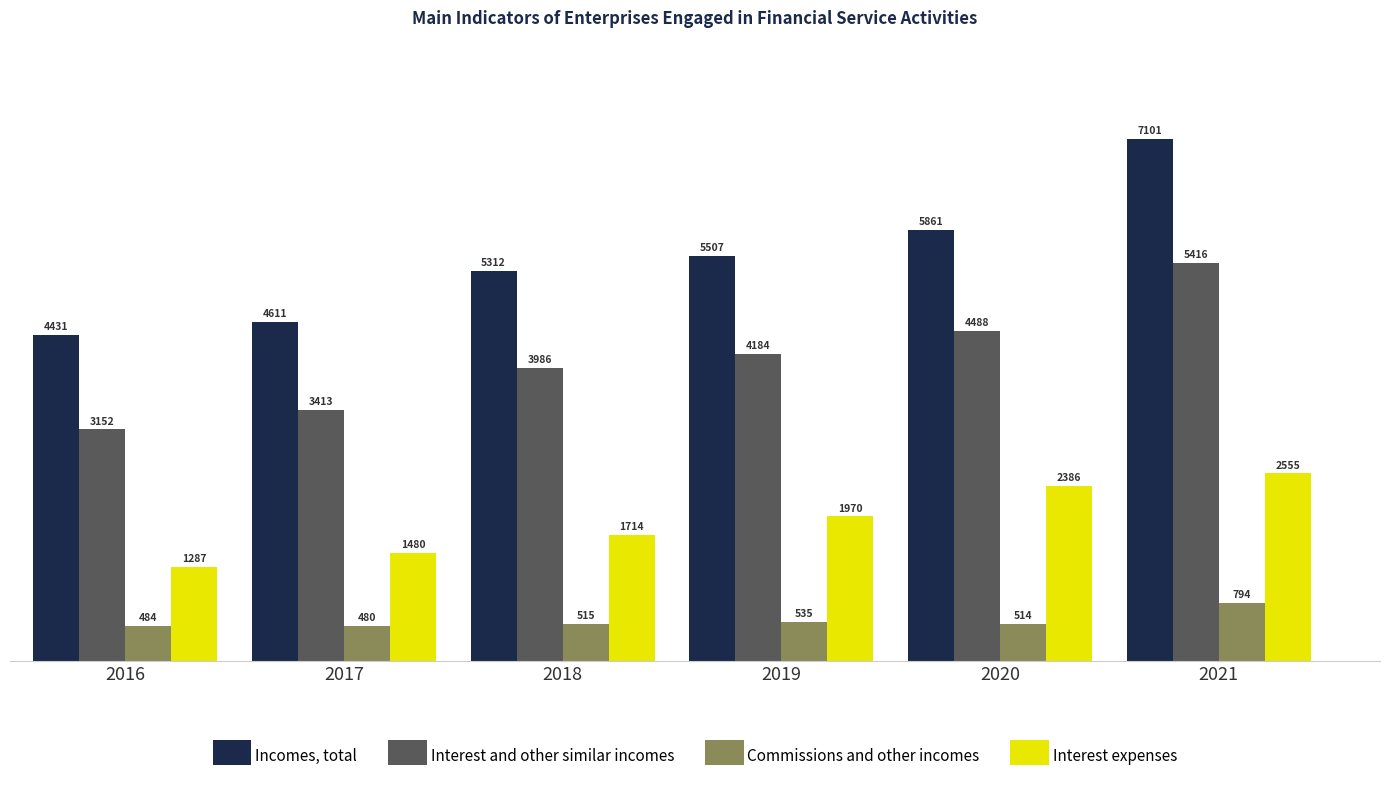

What are all the series names shown in the legend?

Incomes, total, Interest and other similar incomes, Commissions and other incomes, Interest expenses